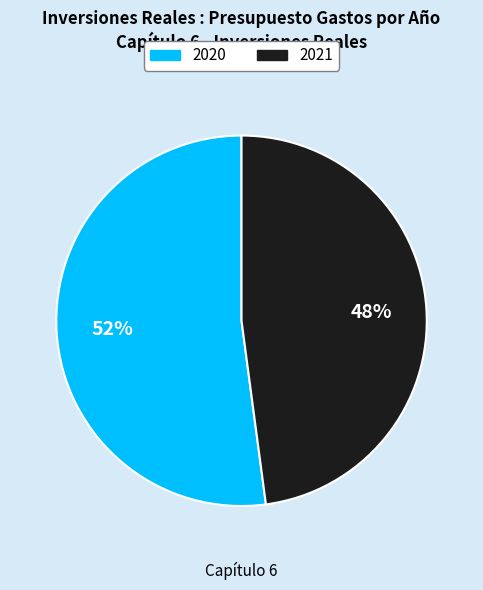

Does 2020 represent more than half of the total?

Yes